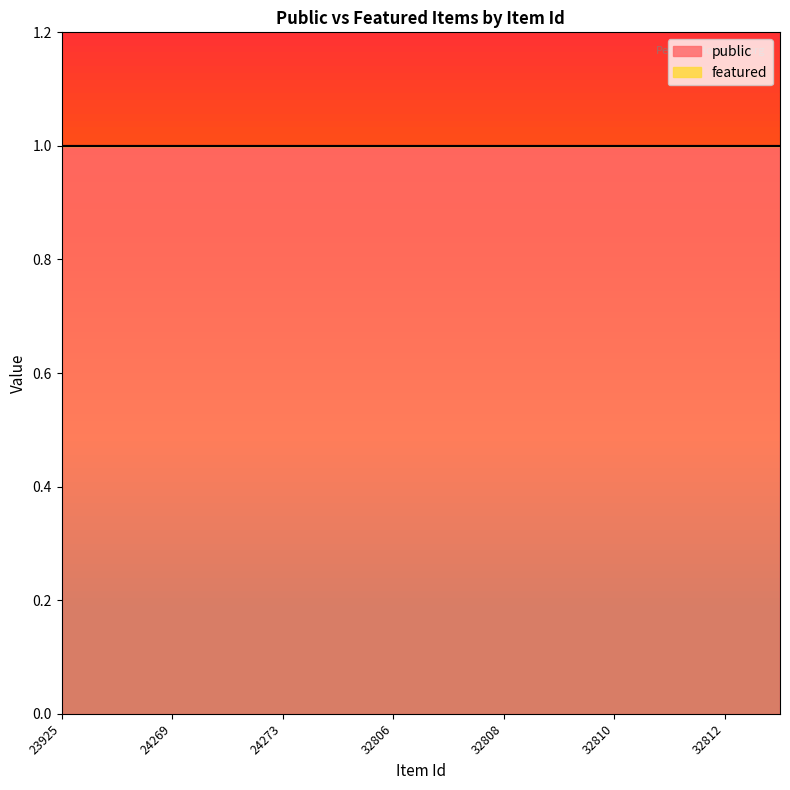

Is it true that public equals 1 at 32813?

False